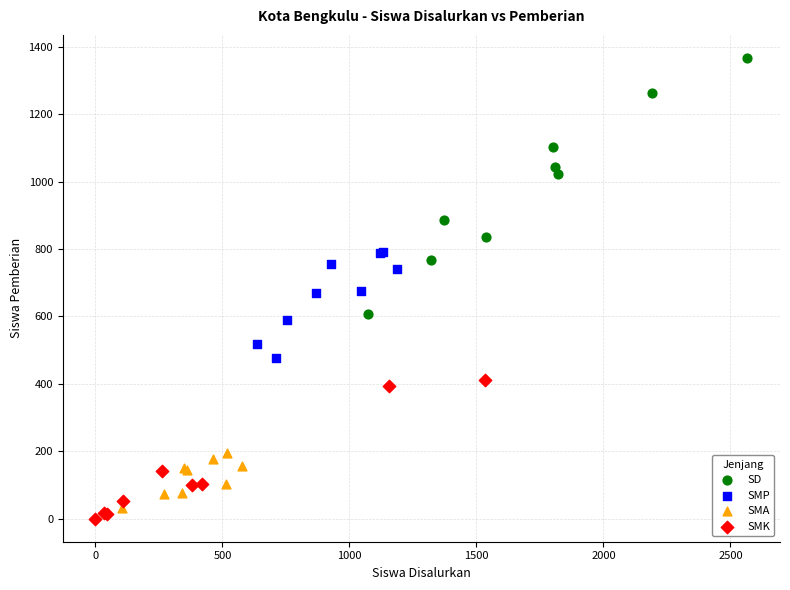

Which series contains the highest Y value?

SD